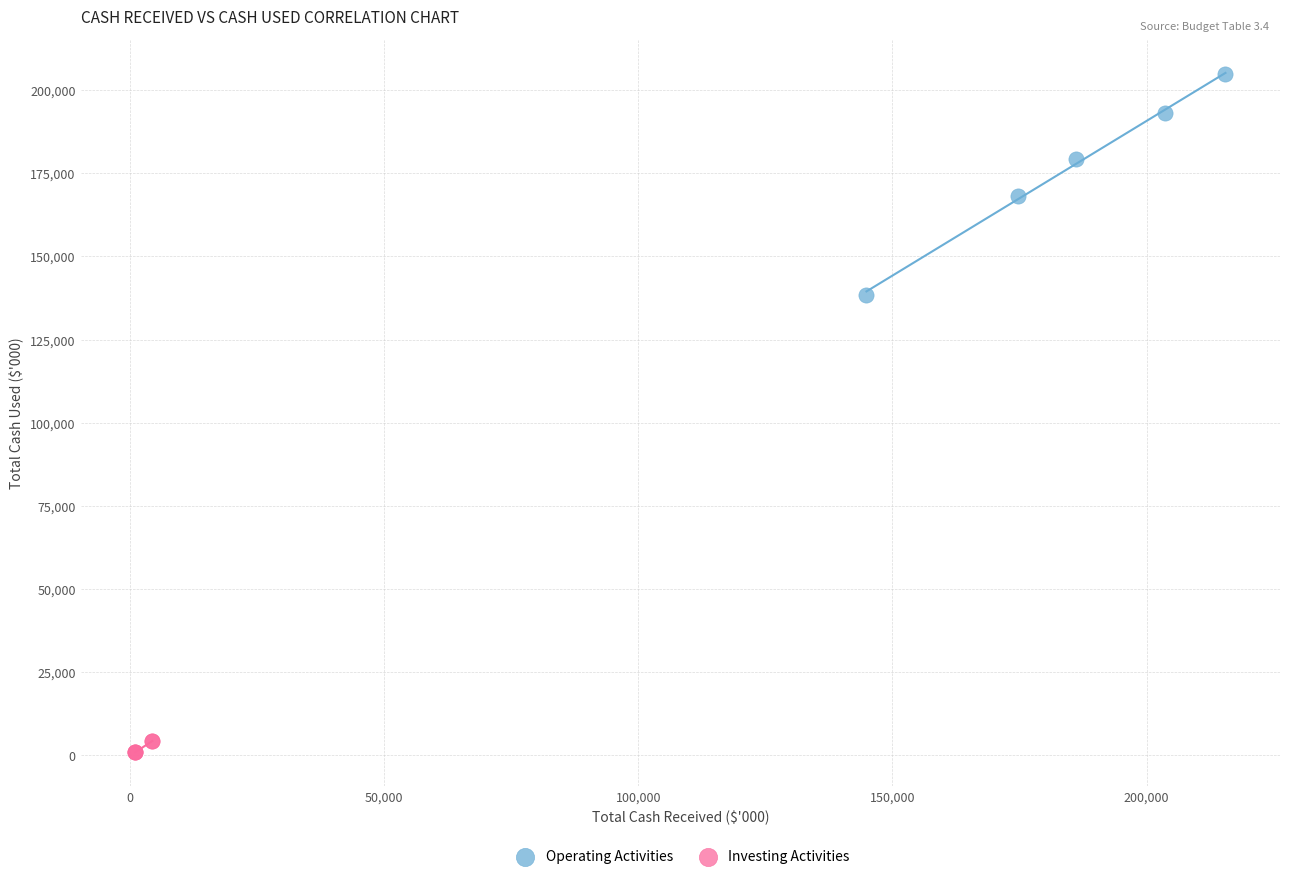

Which series reaches the minimum Y coordinate?

Investing Activities